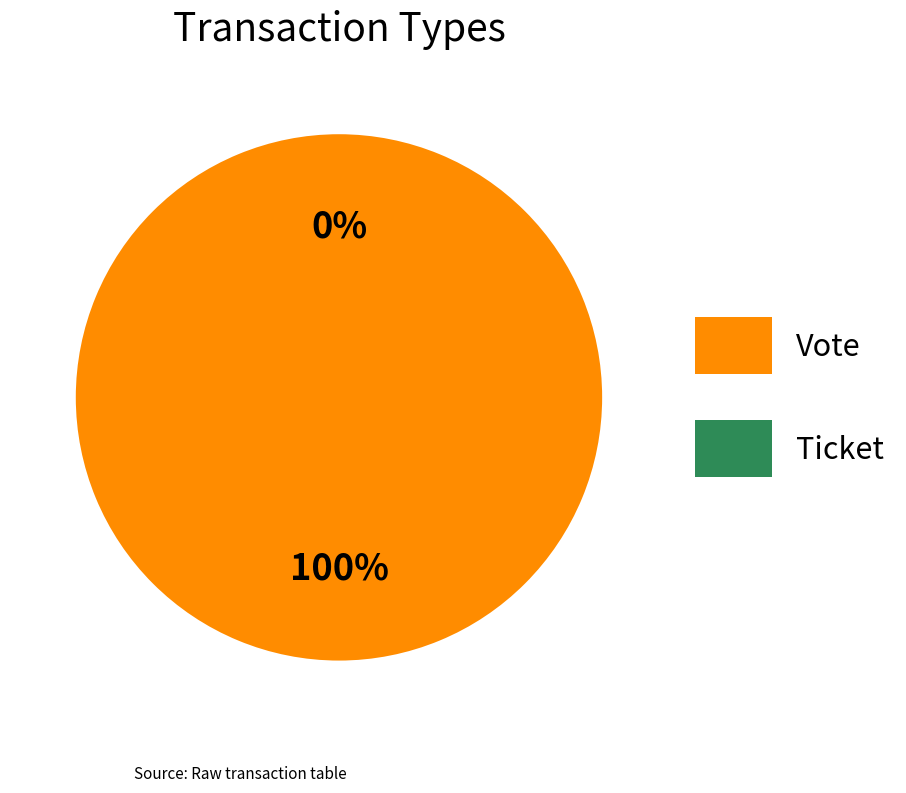

To the nearest percent, what is the difference between the Vote and Ticket slice percentages?

100%